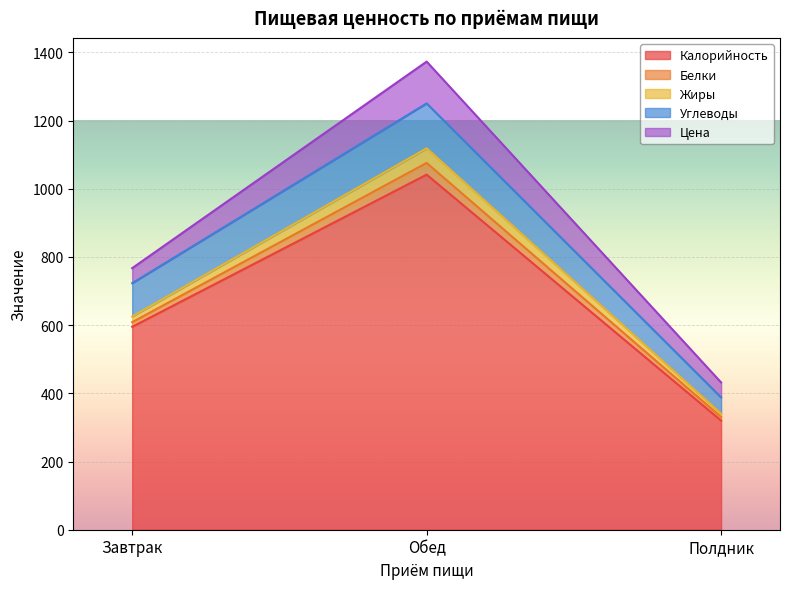

Which series changed the most between Обед and Полдник?

Калорийность